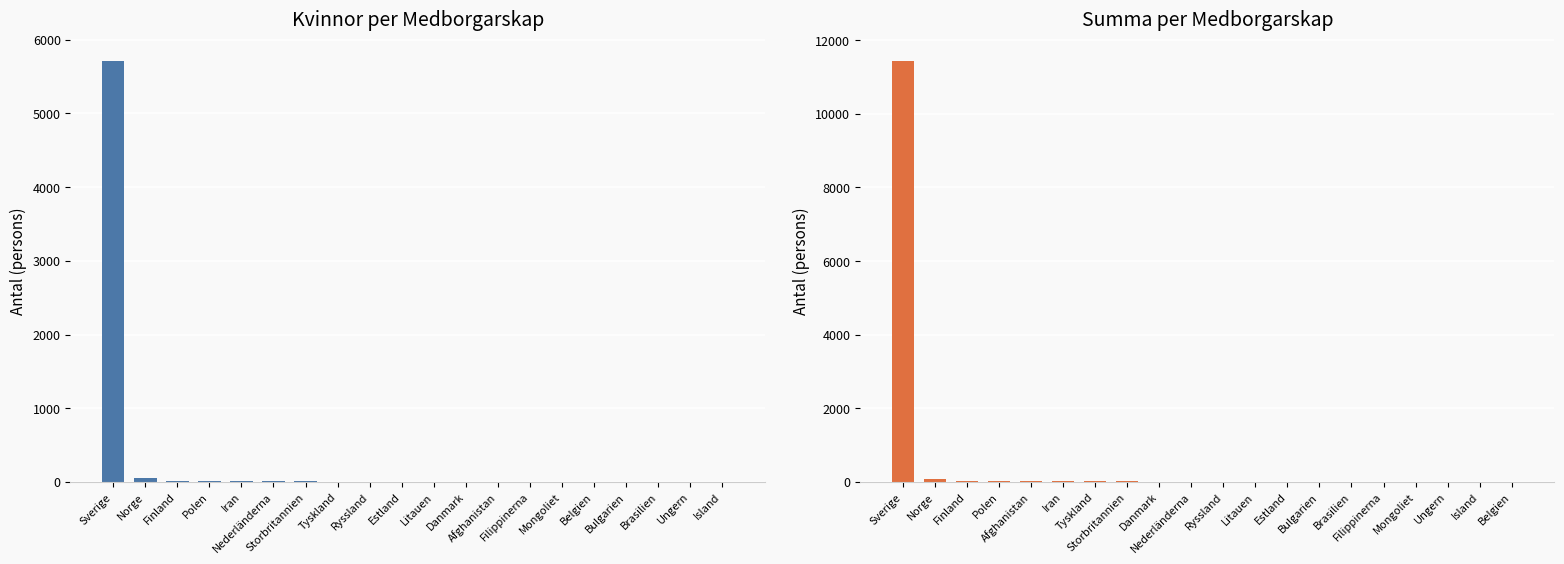

Rank the series at Bulgarien from lowest to highest value.

Kvinnor, Summa